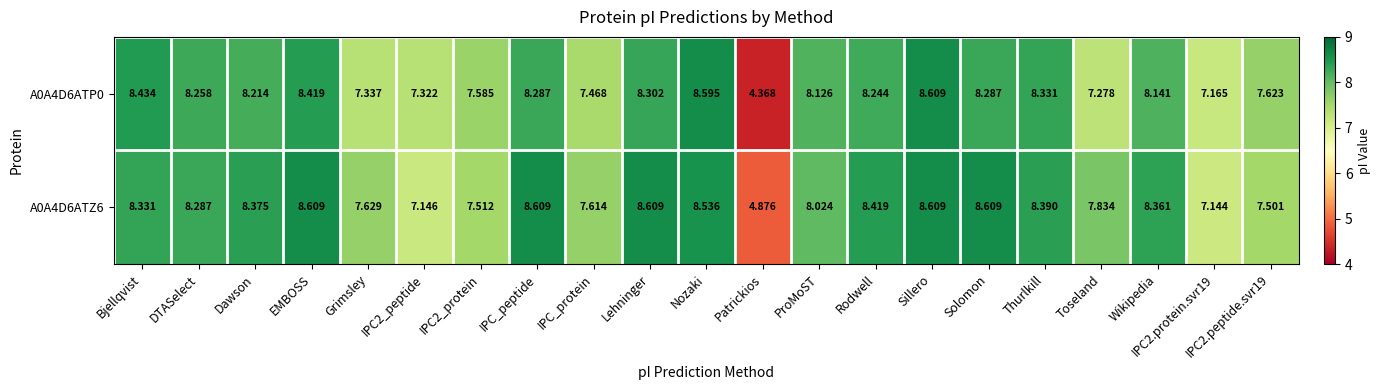

Is the value of A0A4D6ATP0 at Solomon greater than the value of A0A4D6ATZ6 at Rodwell?

No